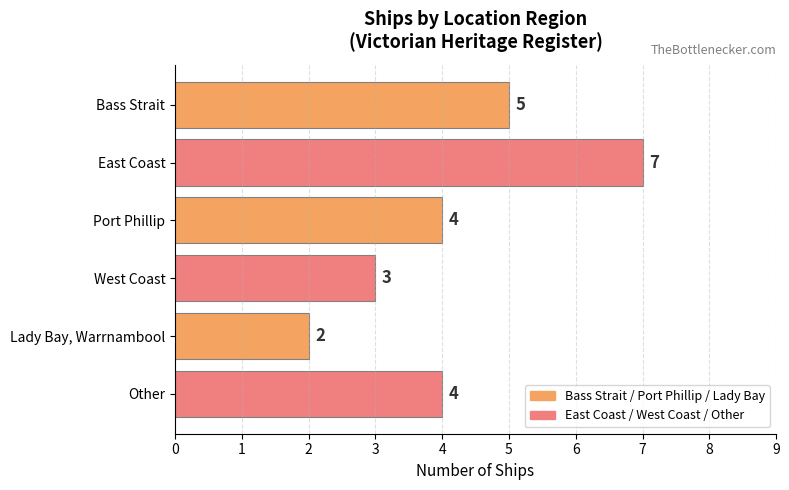

Approximately how many times larger is the value at Lady Bay, Warrnambool compared to West Coast?

0.7